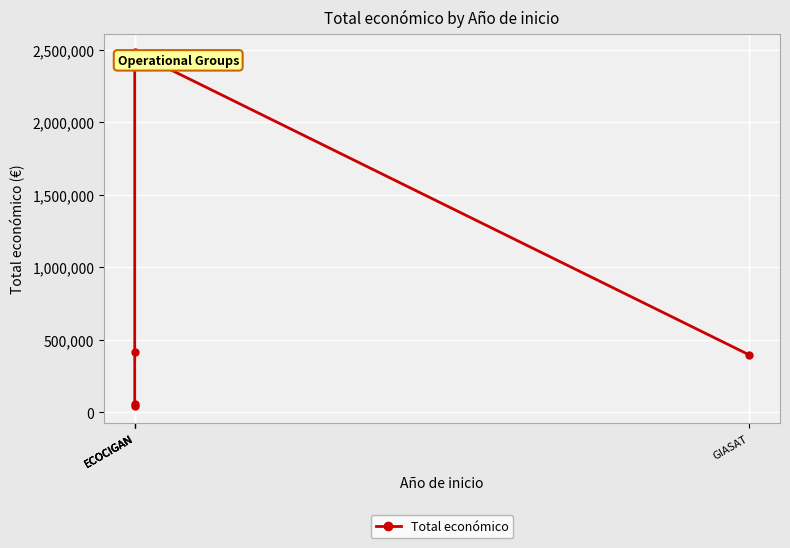

Reading left to right, list all the values displayed in this chart.

ECOCIGAN=46300	ECOCIGAN=60172	ECOCIGAN=414788	ECOCIGAN=2483714	GIASAT=395340